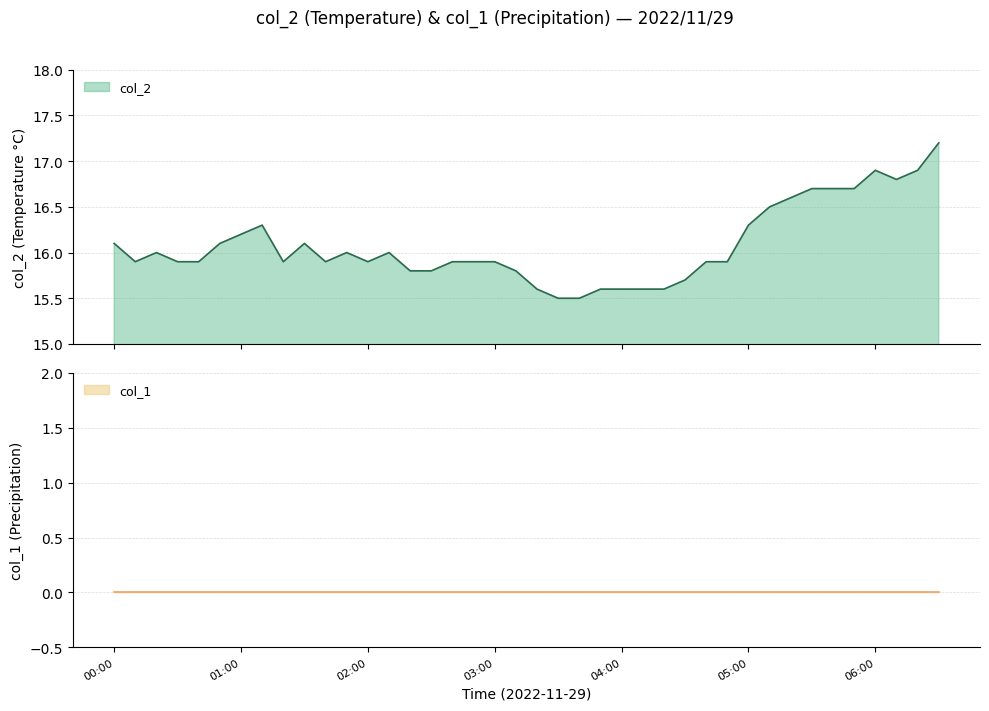

Which category has the lowest value across all series?

2022/11/29 03:30:00